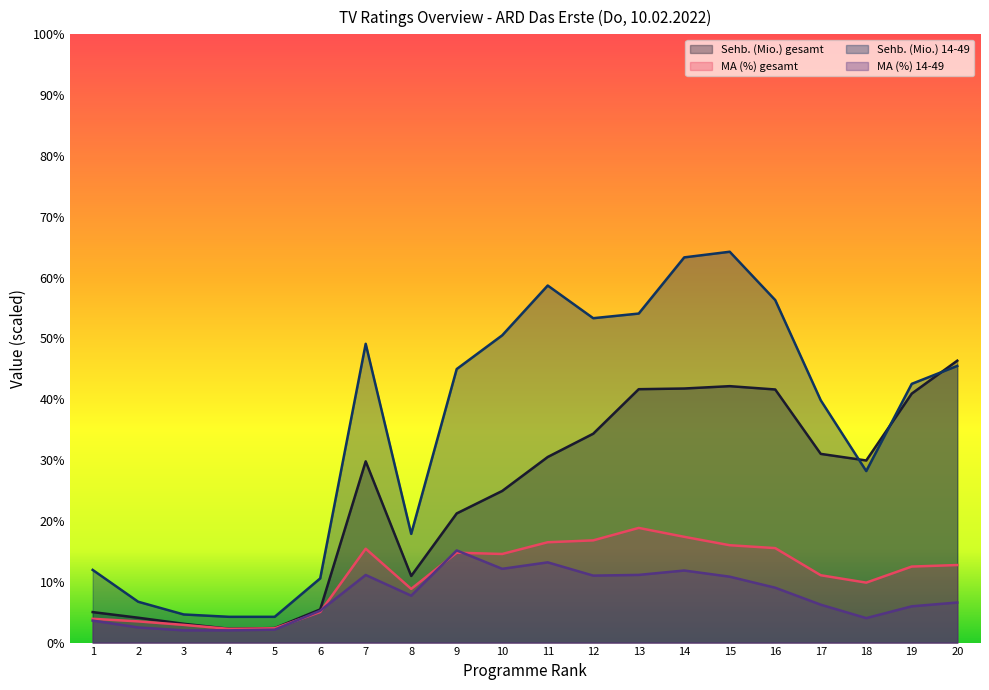

Reading left to right, list all the values displayed in this chart.

Sehb. (Mio.) gesamt: 1=5.0	2=4.1	3=3.1	4=2.3	5=2.4	6=5.4	7=29.8	8=11.0	9=21.2	10=24.9	11=30.5	12=34.3	13=41.7	14=41.8	15=42.2	16=41.6	17=31.0	18=29.9	19=40.9	20=46.3
MA (%) gesamt: 1=3.9	2=3.5	3=2.9	4=2.3	5=2.4	6=5.0	7=15.4	8=8.8	9=14.8	10=14.6	11=16.5	12=16.8	13=18.9	14=17.4	15=16.0	16=15.5	17=11.1	18=9.9	19=12.5	20=12.7
Sehb. (Mio.) 14-49: 1=11.9	2=6.7	3=4.6	4=4.2	5=4.2	6=10.6	7=49.1	8=17.9	9=45.0	10=50.5	11=58.7	12=53.3	13=54.1	14=63.3	15=64.3	16=56.3	17=39.8	18=28.2	19=42.5	20=45.5
MA (%) 14-49: 1=3.6	2=2.5	3=2.0	4=2.0	5=2.1	6=5.2	7=11.1	8=7.7	9=15.2	10=12.1	11=13.2	12=11.0	13=11.1	14=11.8	15=10.8	16=9.0	17=6.2	18=4.0	19=6.0	20=6.6